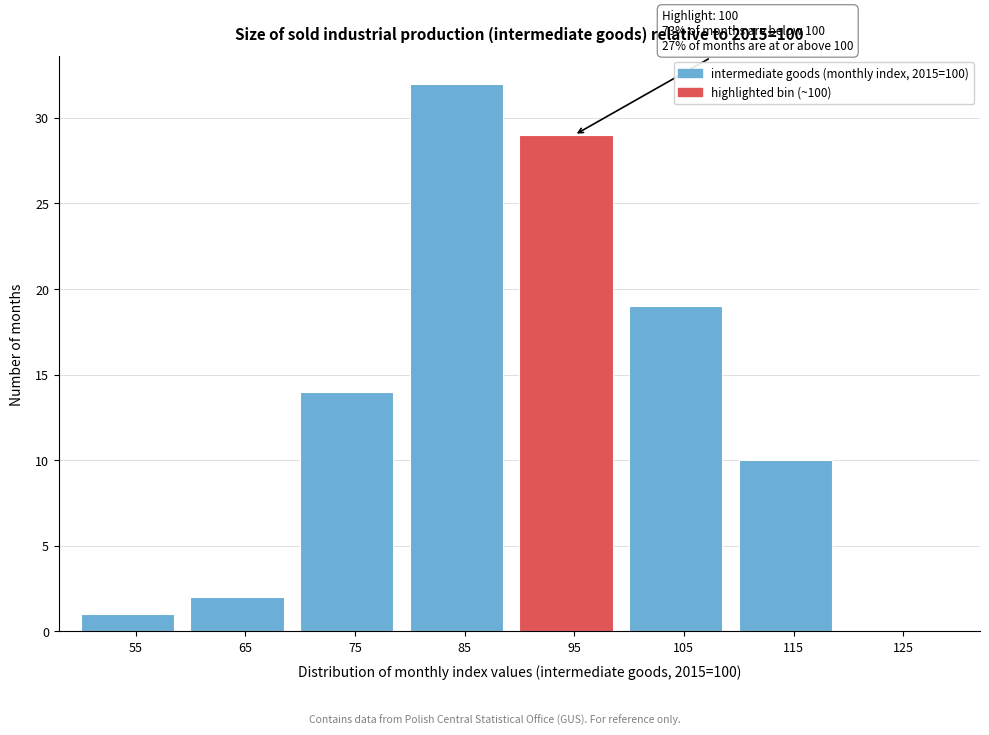

Reading left to right, transcribe all the data shown in this chart.

55=1	65=2	75=14	85=32	95=29	105=19	115=10	125=0